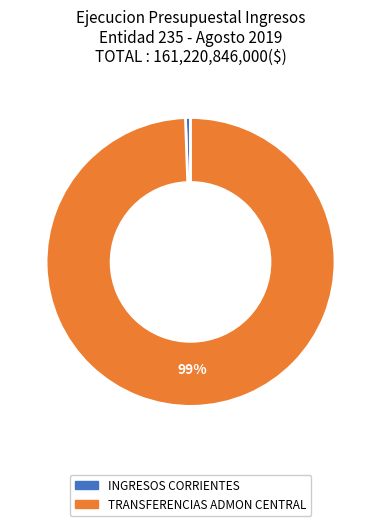

True or false: TRANSFERENCIAS ADMON CENTRAL accounts for 89% of the total.

False